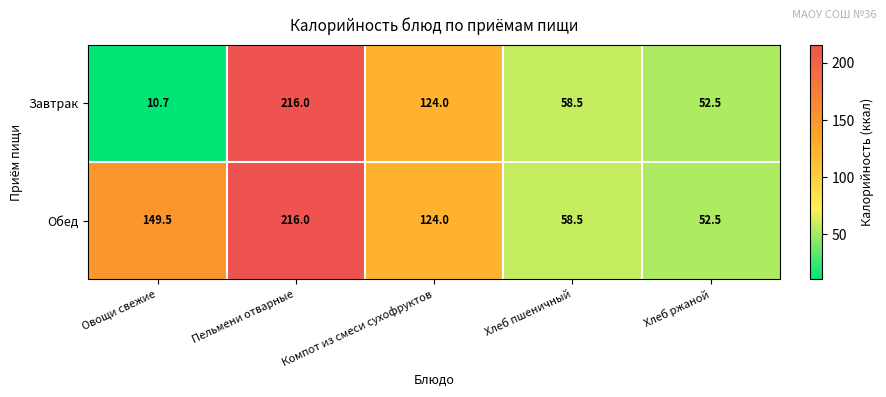

What is the average value of the Обед series?

120.1